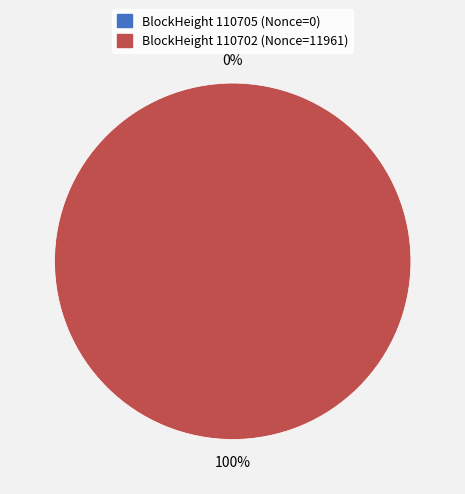

What is the largest slice in the pie chart?

110702